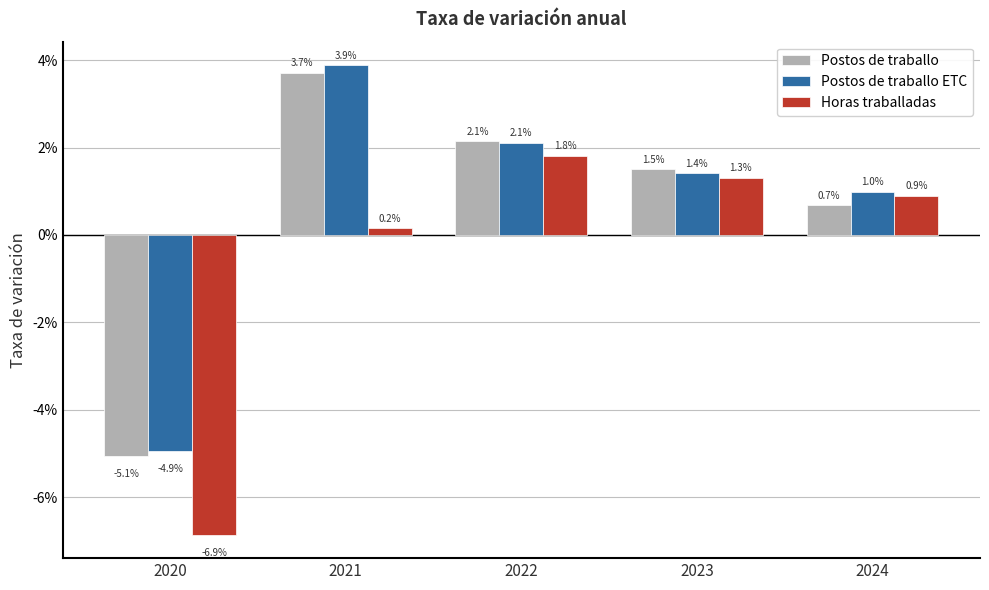

Which category has the highest value in the Postos de traballo ETC series?

2021